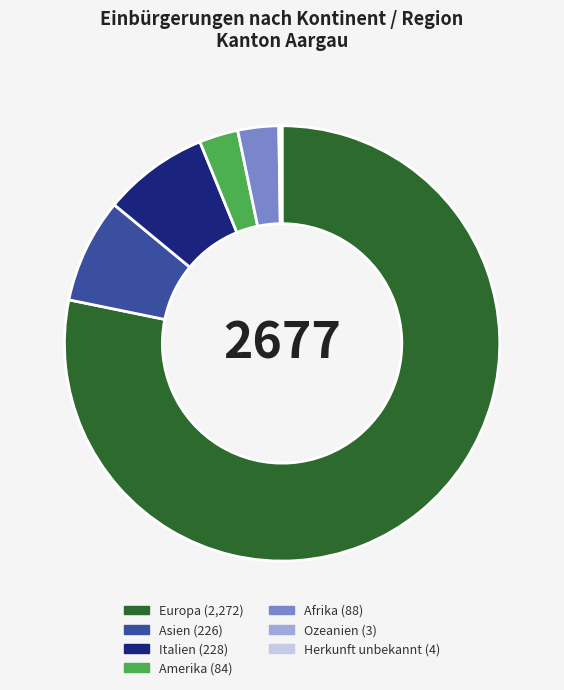

Is it true that Italien is 21% of the pie?

False